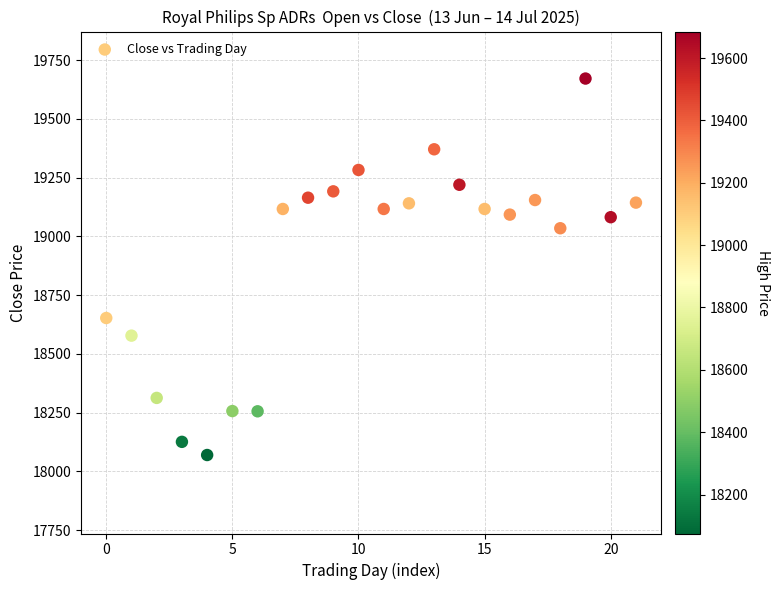

What Y value in the scatter plot is closest to 18871?

19035